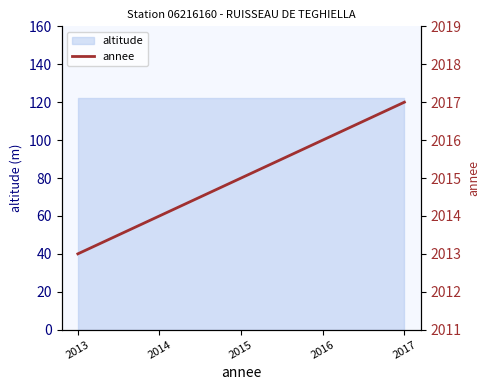

At which category does the chart reach its peak across all series?

2017